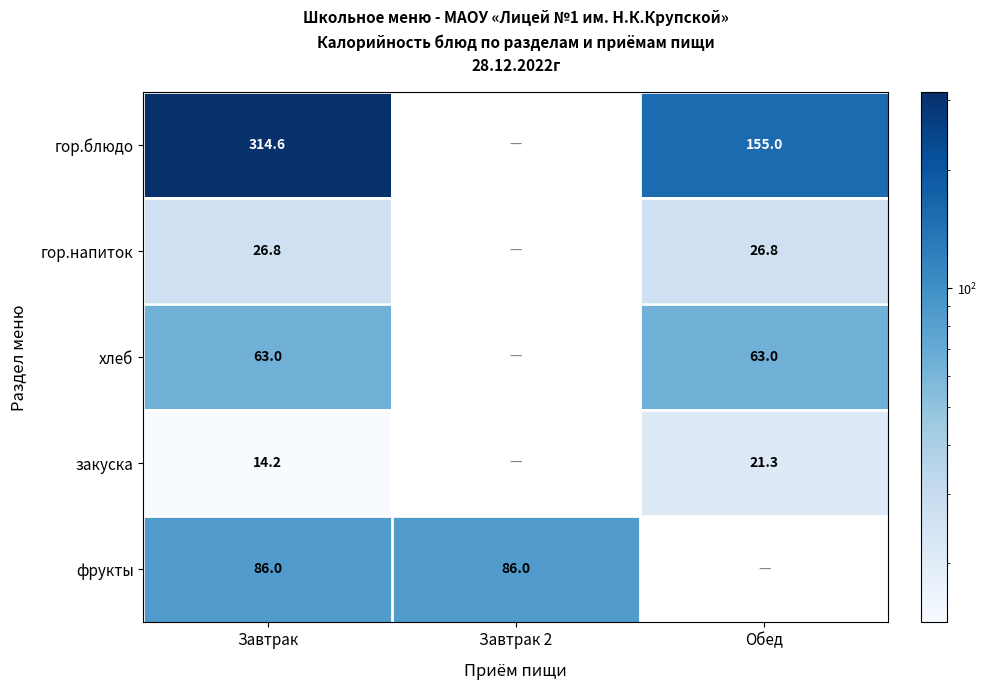

What is the difference between the highest and lowest values at Завтрак?

300.4